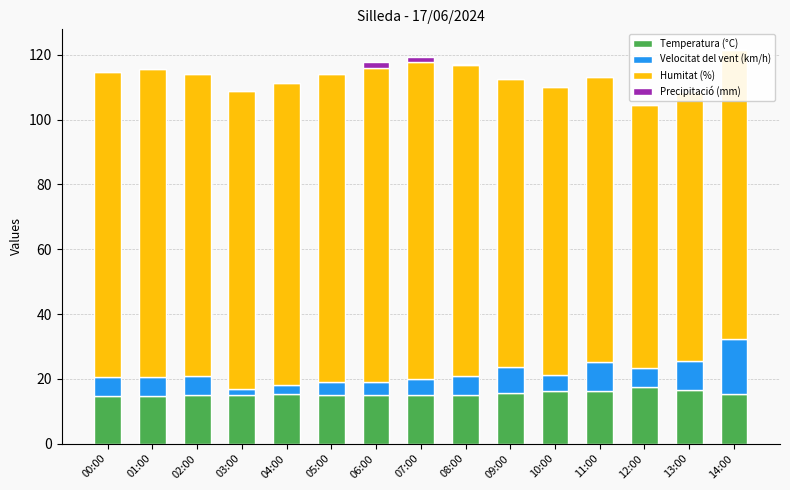

What is the total value across all series at 10:00?

110.2